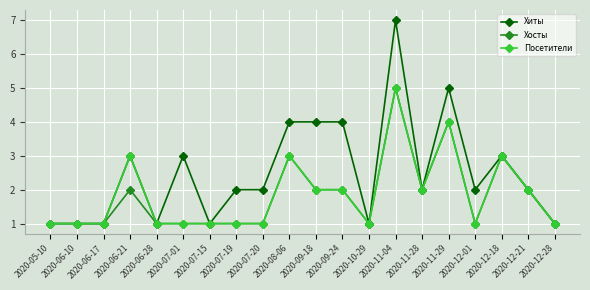

Reading left to right, list all the values displayed in this chart.

Хиты: 1	1	1	3	1	3	1	2	2	4	4	4	1	7	2	5	2	3	2	1
Хосты: 1	1	1	2	1	1	1	1	1	3	2	2	1	5	2	4	1	3	2	1
Посетители: 1	1	1	3	1	1	1	1	1	3	2	2	1	5	2	4	1	3	2	1